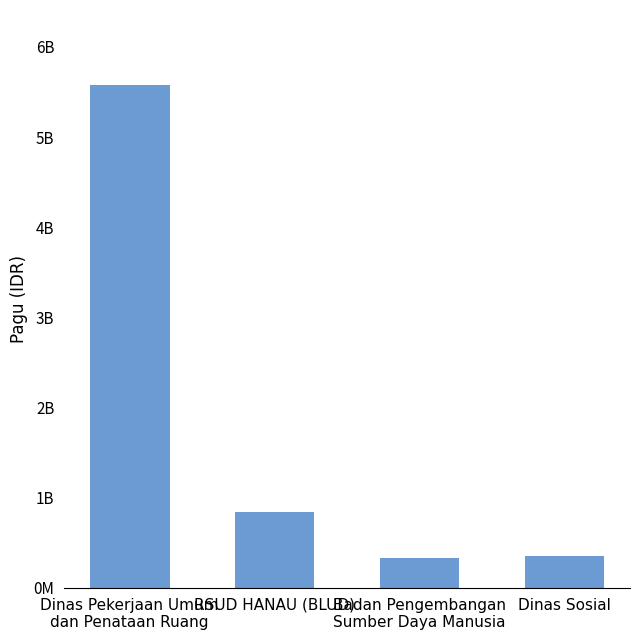

Are the bars horizontal?

No